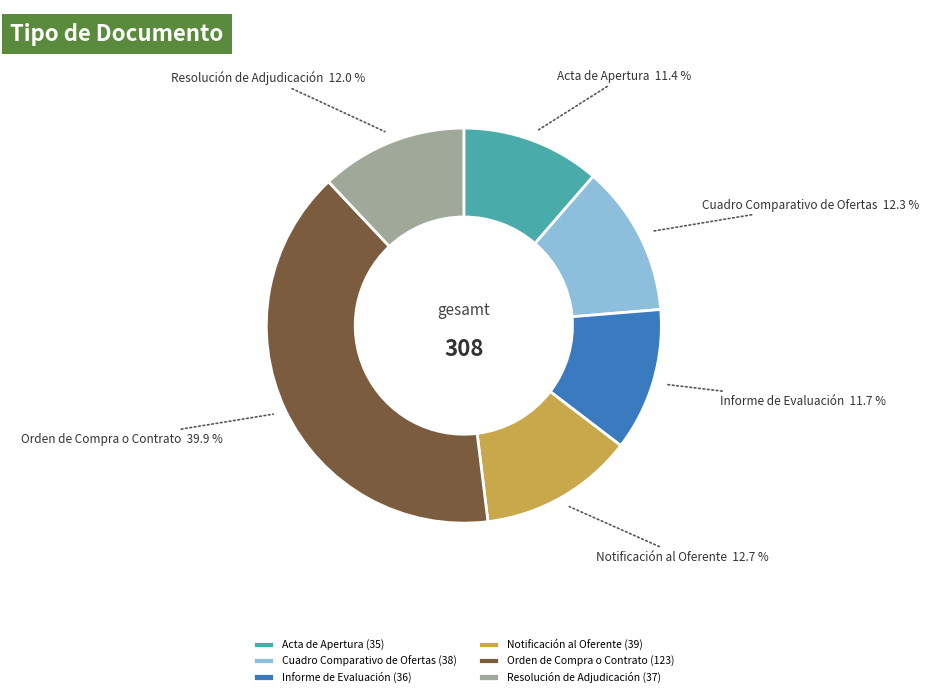

What percentage is NOT represented by Notificación al Oferente?

87.3%